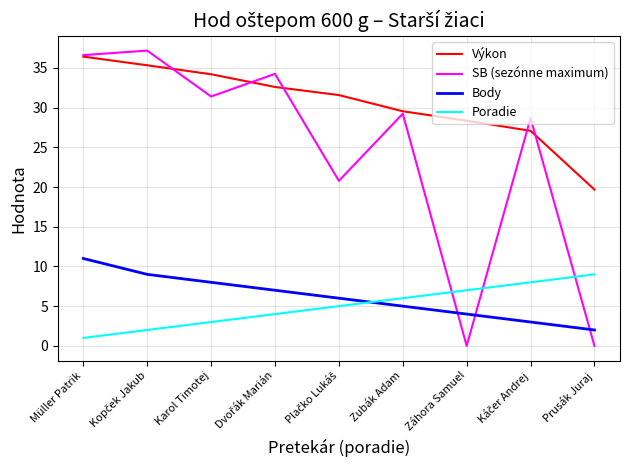

What is the sum of the Poradie values at Karol Timotej and Prusák Juraj?

12.0